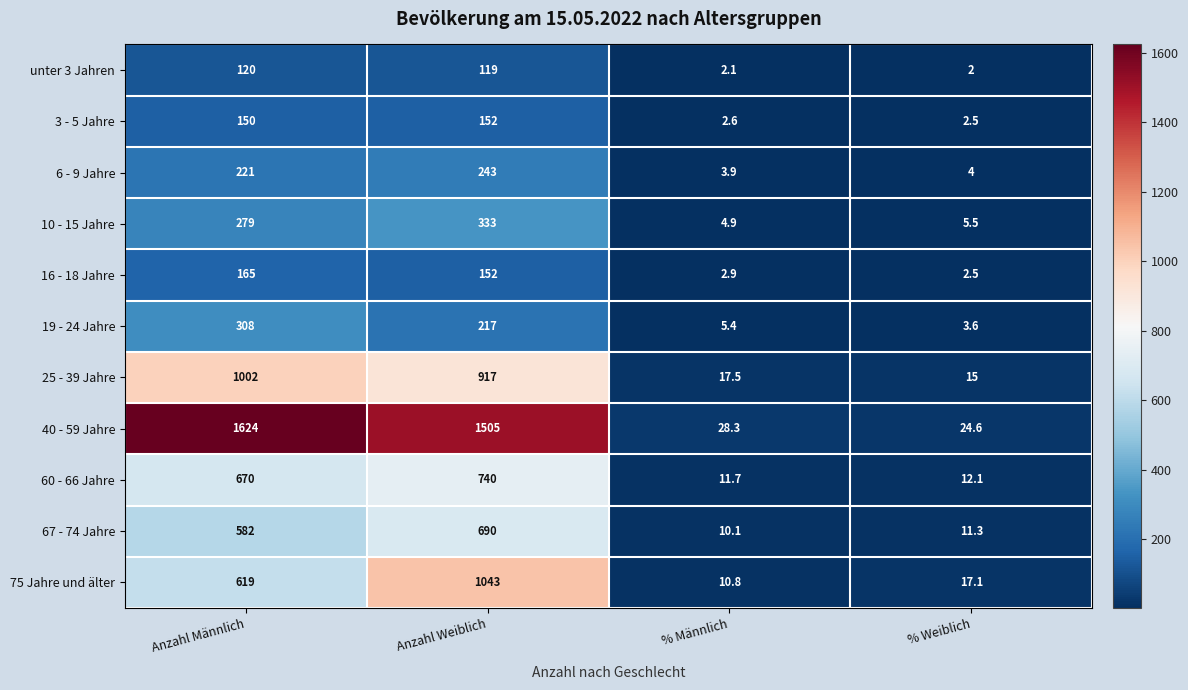

Which series has the largest total across all categories?

40 - 59 Jahre